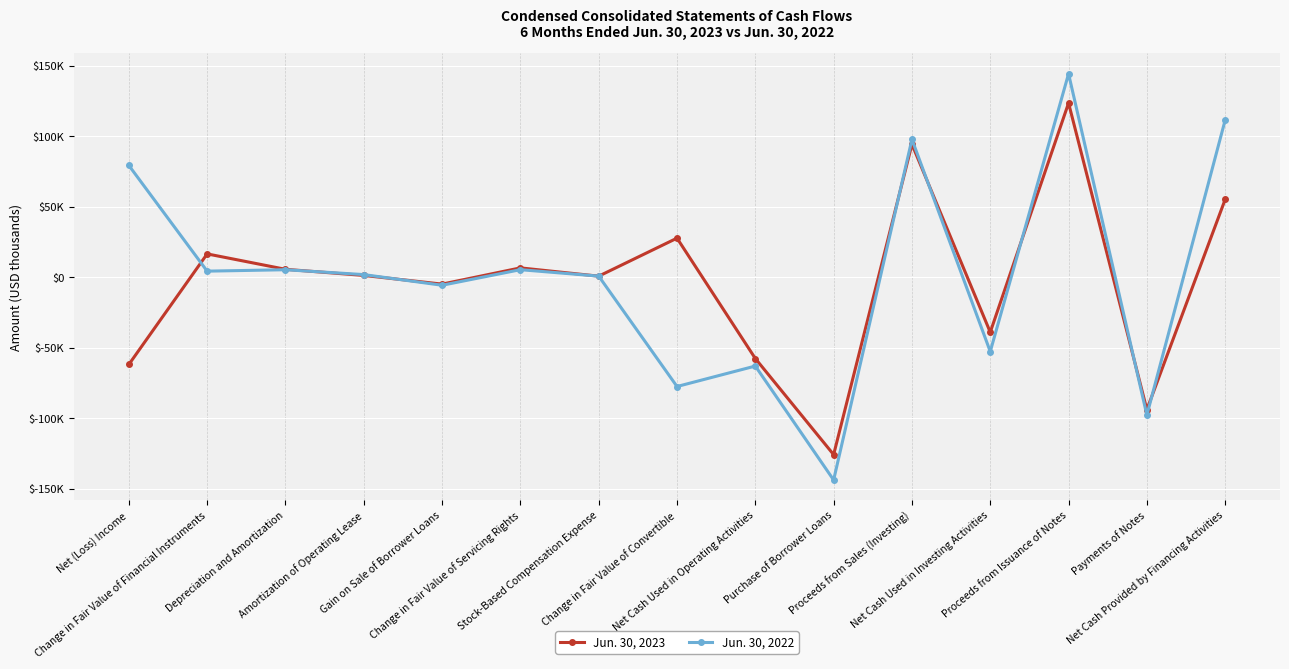

Does the chart have visible grid lines?

Yes